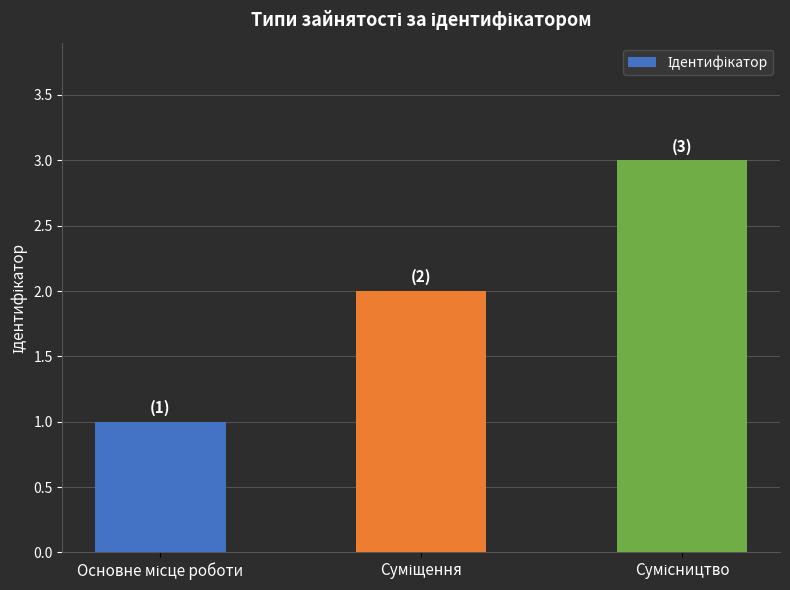

What is the maximum value shown in the chart?

3